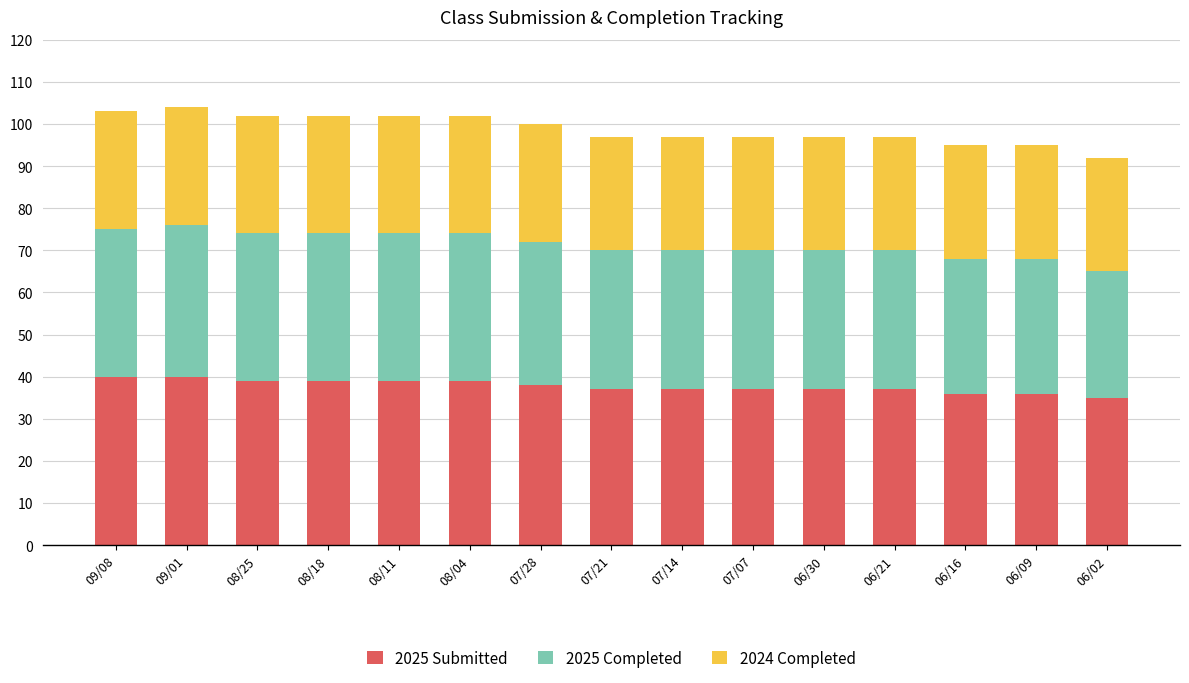

What is the total value across all series at 08/18?

102